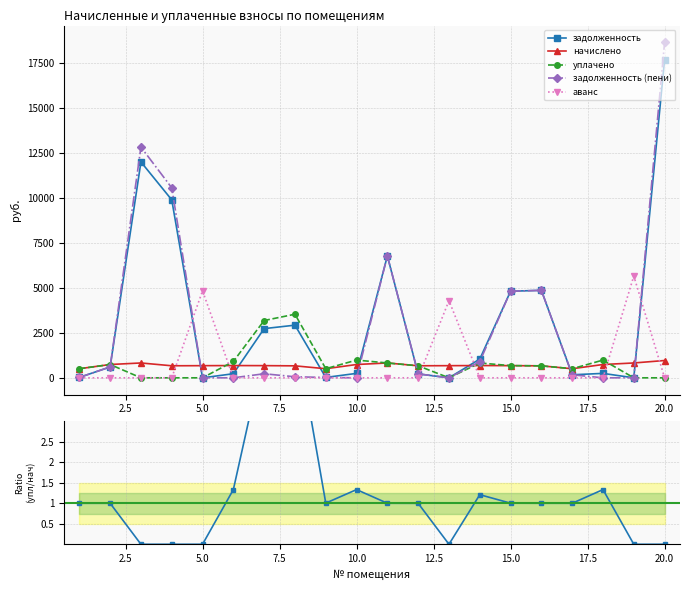

The value of задолженность (пени) at 10.0 is 0.0. True or false?

True